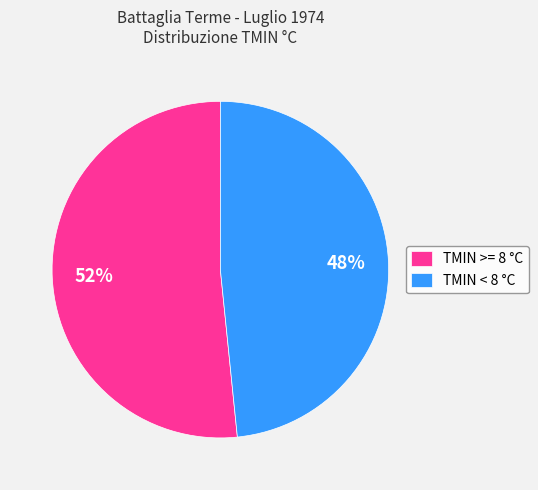

How many segments does this pie chart have?

2